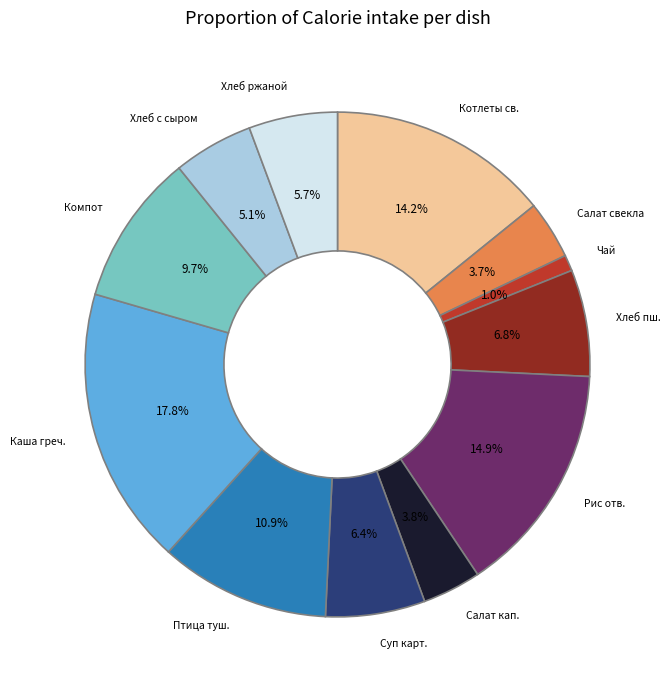

Does any single category account for the majority?

No